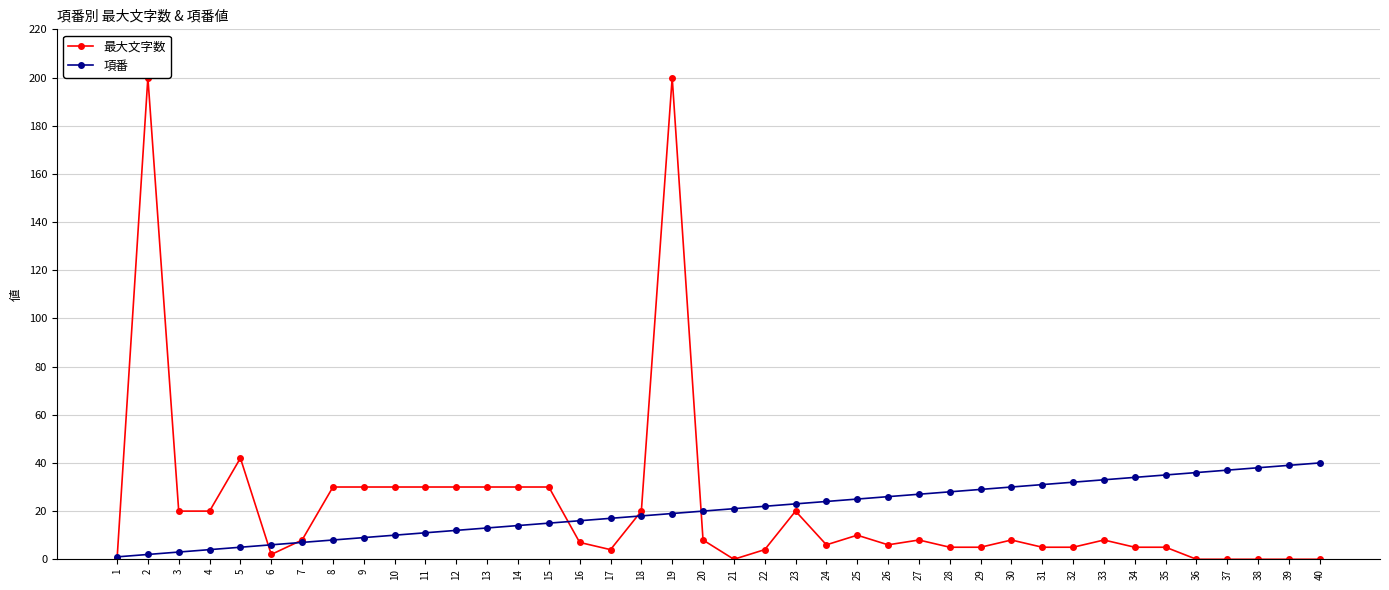

At which category is the sum across all series the highest?

19